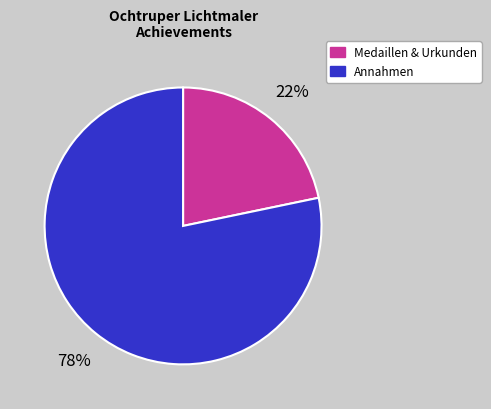

To the nearest percent, what is the average slice percentage?

50%